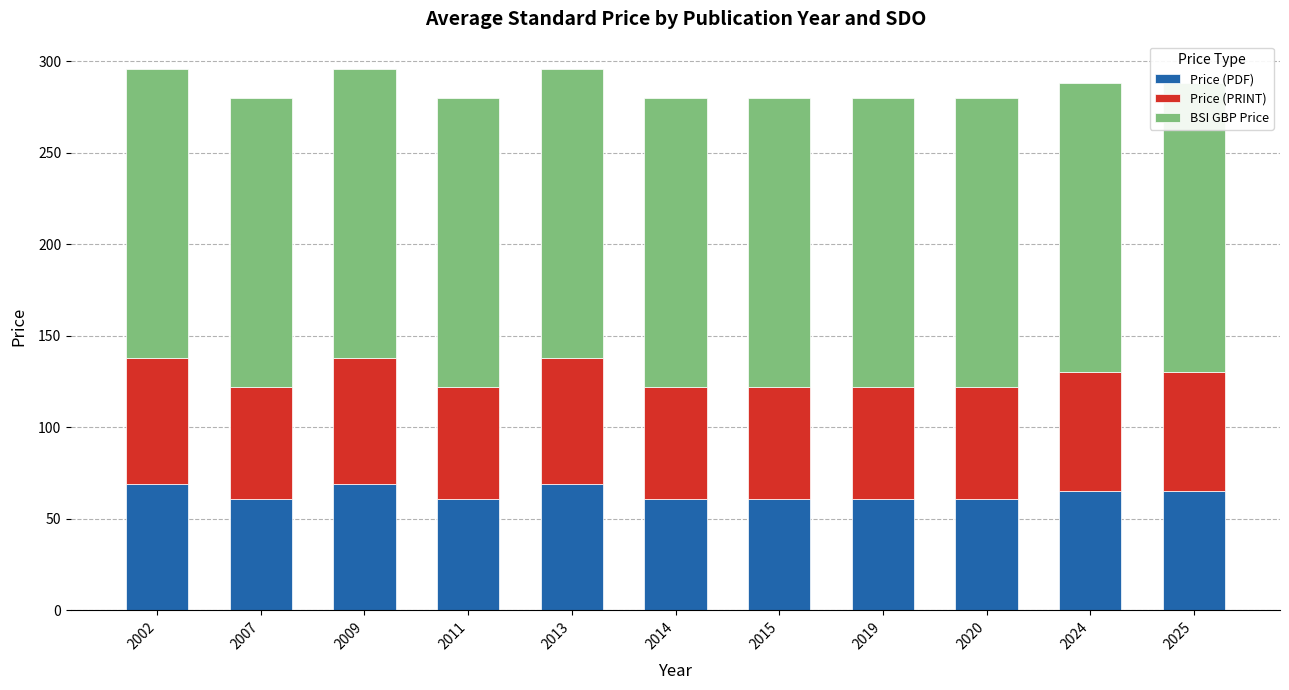

How many Price (PRINT) values are between 61 and 69?

11